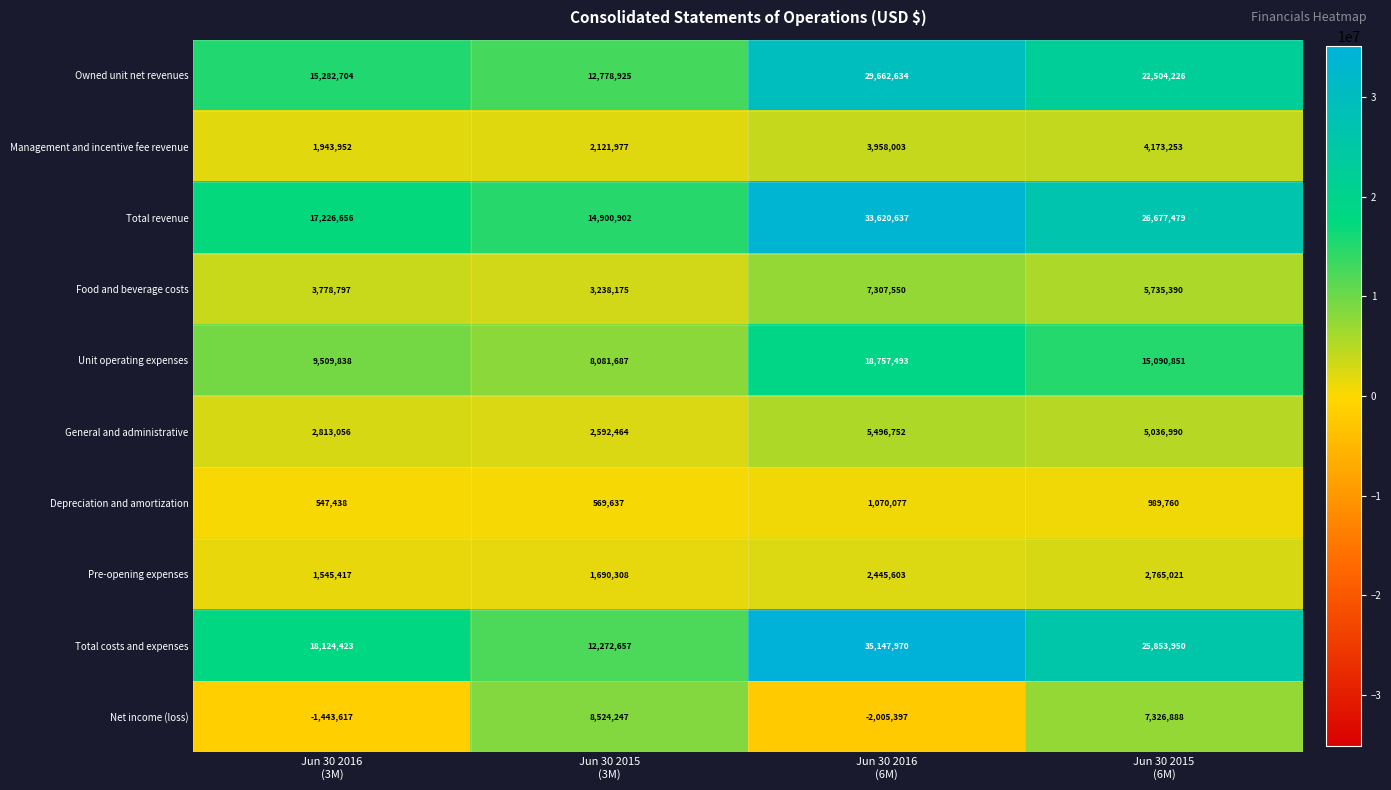

At Jun 30 2016
(3M), list the series in order from largest to smallest.

Total costs and expenses, Total revenue, Owned unit net revenues, Unit operating expenses, Food and beverage costs, General and administrative, Management and incentive fee revenue, Pre-opening expenses, Depreciation and amortization, Net income (loss)